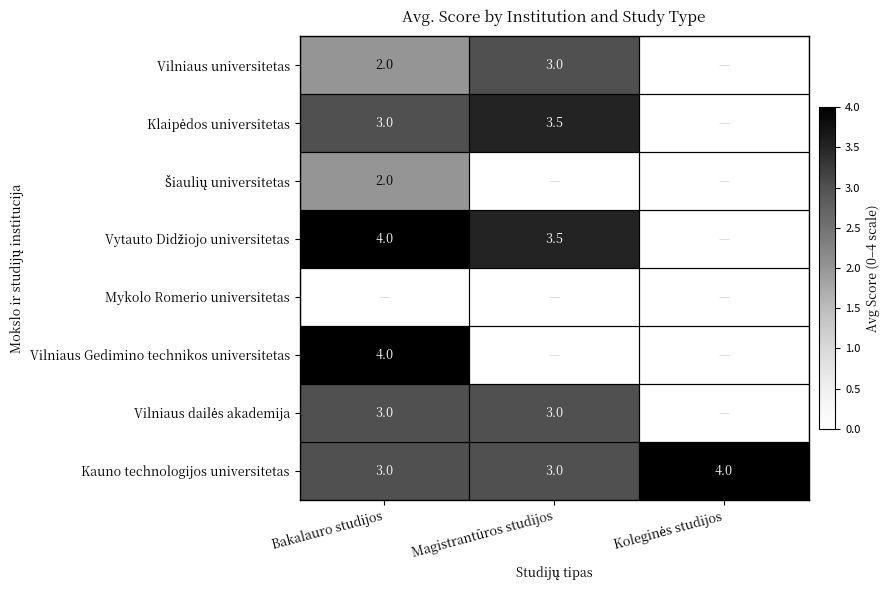

What is the average value of the Kauno technologijos universitetas series?

3.3